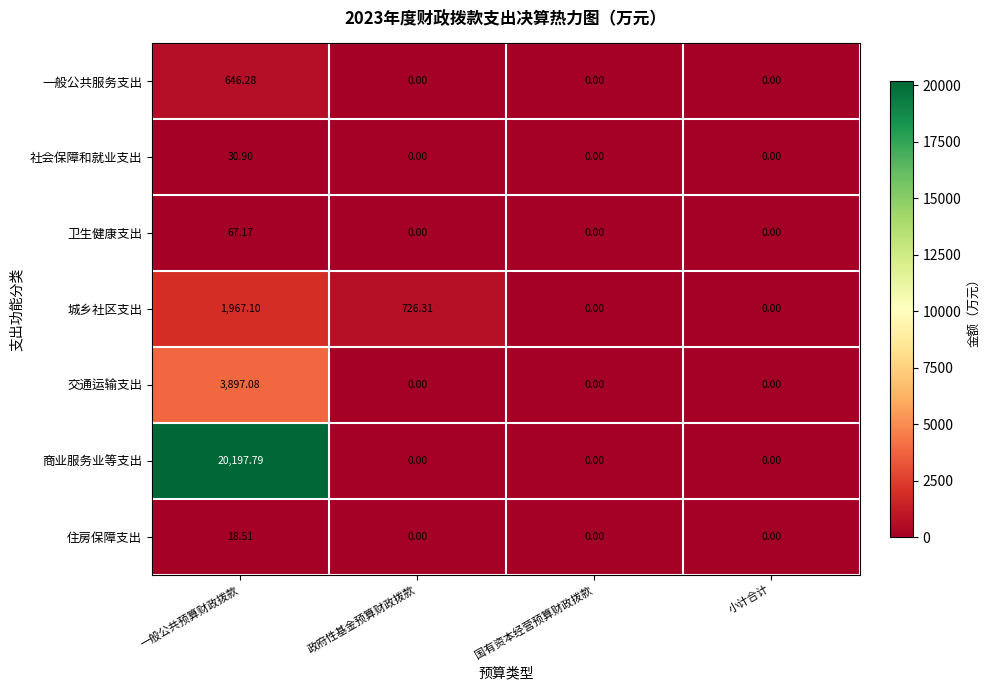

At which label is 城乡社区支出 closest to 983?

政府性基金预算财政拨款